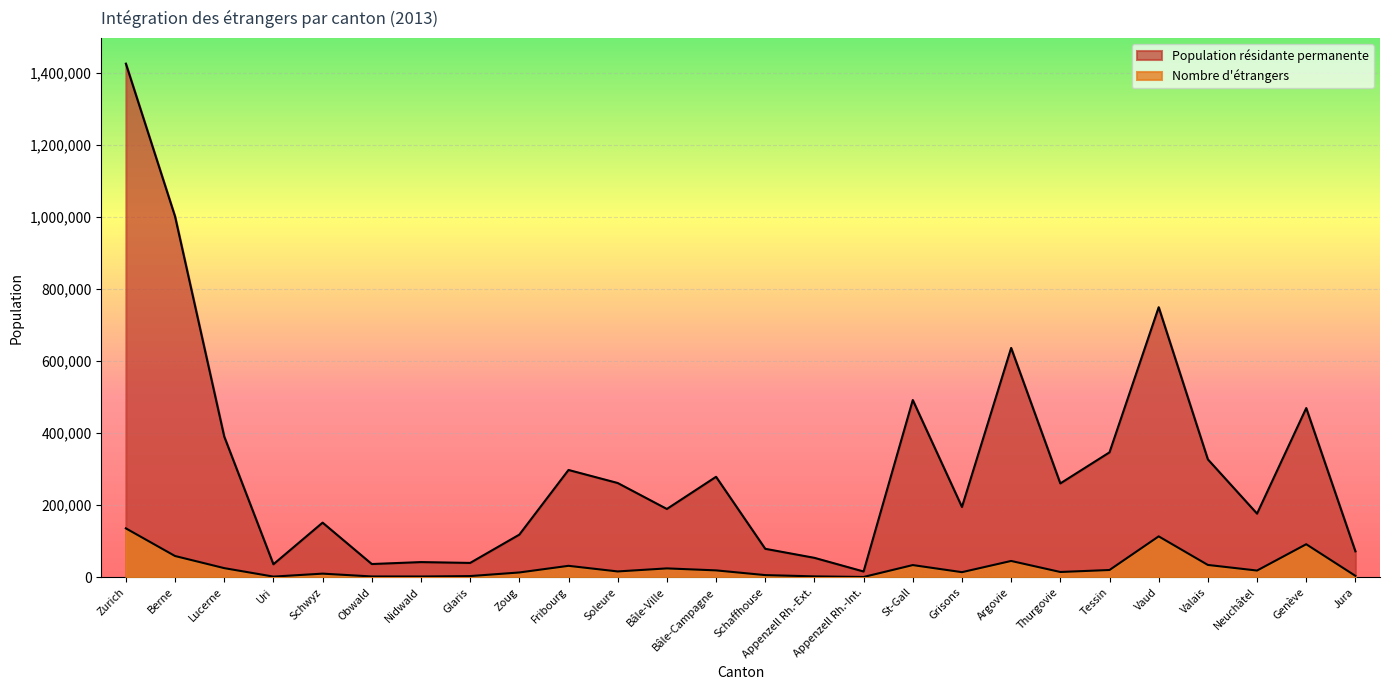

Reading right to left, what are all the values shown in this chart?

Population résidante permanente: Jura=71738	Genève=469433	Neuchâtel=176402	Valais=327011	Vaud=749373	Tessin=346539	Thurgovie=260278	Argovie=636362	Grisons=194959	St-Gall=491699	Appenzell Rh.-Int.=15778	Appenzell Rh.-Ext.=53691	Schaffhouse=78783	Bâle-Campagne=278656	Bâle-Ville=189335	Soleure=261437	Fribourg=297622	Zoug=118118	Glaris=39593	Nidwald=41888	Obwald=36507	Schwyz=151396	Uri=35865	Lucerne=390349	Berne=1001281	Zurich=1425538
Nombre d'étrangers: Jura=3742	Genève=91485	Neuchâtel=18427	Valais=34002	Vaud=113339	Tessin=19952	Thurgovie=14426	Argovie=45059	Grisons=13922	St-Gall=33632	Appenzell Rh.-Int.=591	Appenzell Rh.-Ext.=2251	Schaffhouse=5772	Bâle-Campagne=18901	Bâle-Ville=24402	Soleure=15954	Fribourg=31546	Zoug=13080	Glaris=3093	Nidwald=1928	Obwald=2042	Schwyz=9830	Uri=1632	Lucerne=25135	Berne=58778	Zurich=135538